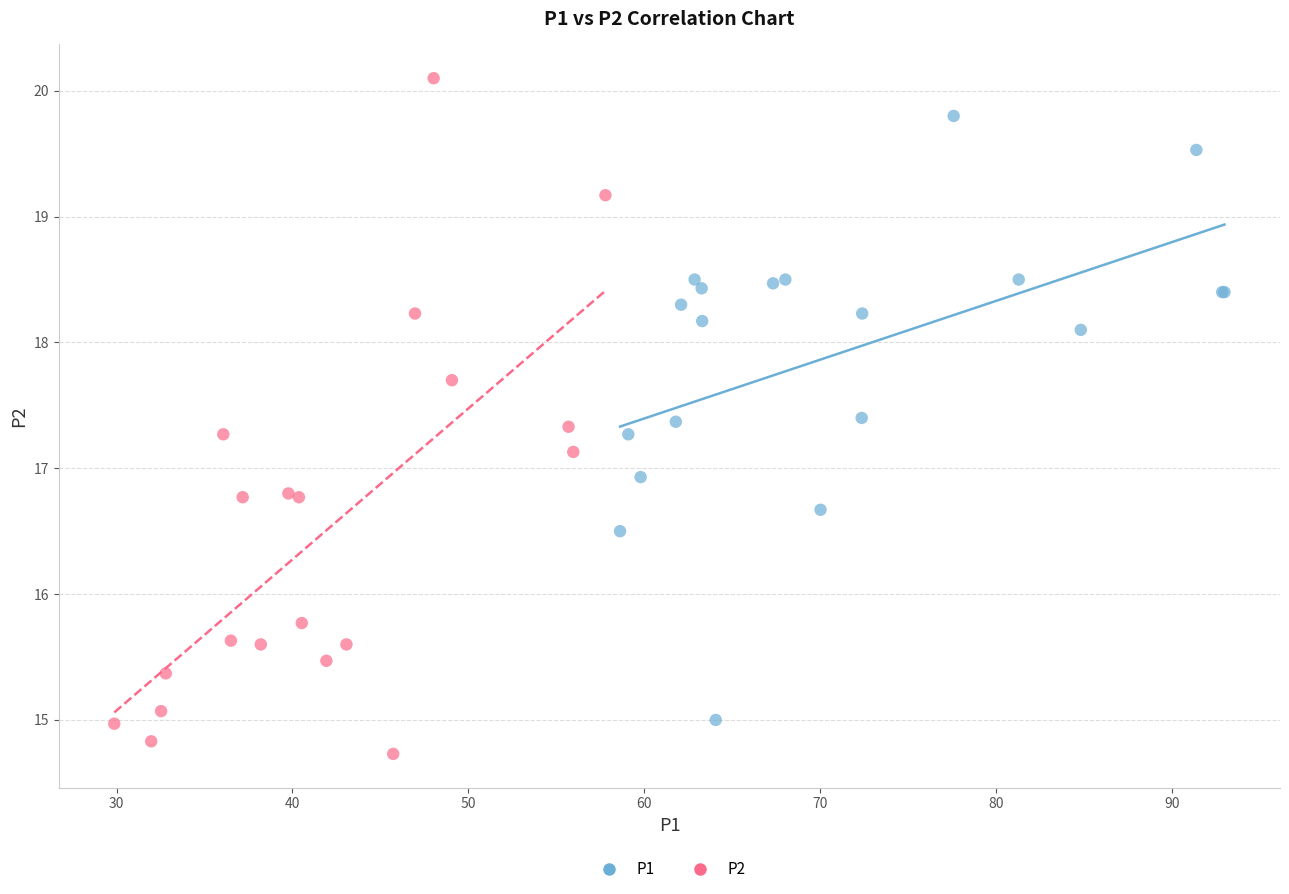

Which series reaches the minimum Y coordinate?

P2